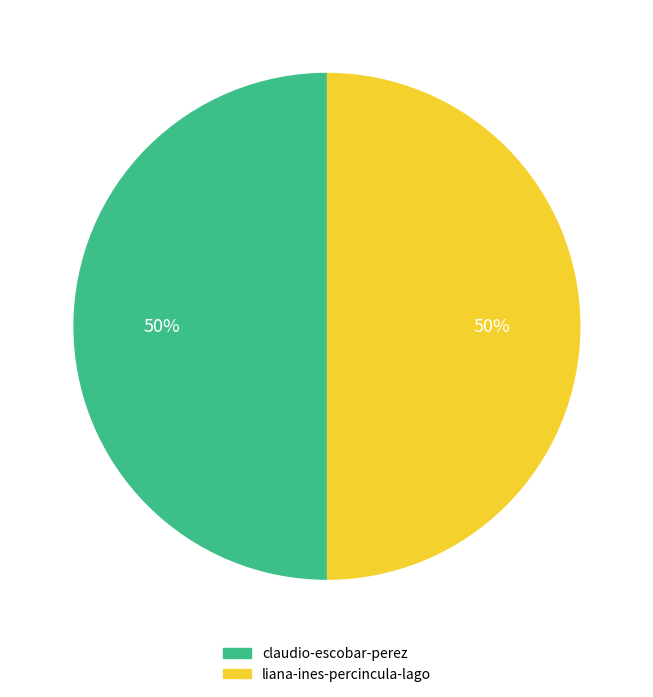

What percentage is the liana-ines-percincula-lago slice, to the nearest percent?

50%